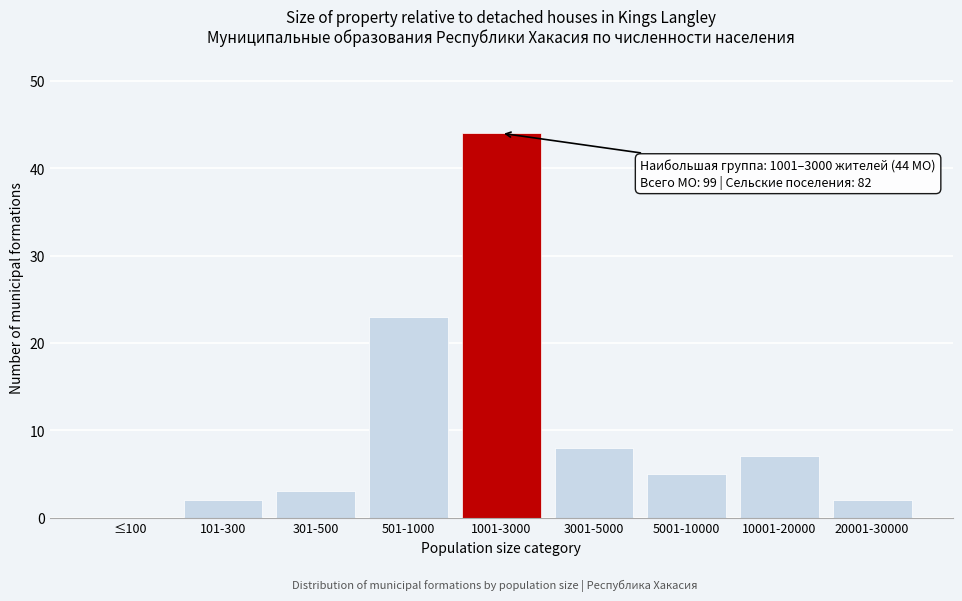

Reading left to right, transcribe all the data shown in this chart.

≤100=0	101-300=2	301-500=3	501-1000=23	1001-3000=44	3001-5000=8	5001-10000=5	10001-20000=7	20001-30000=2